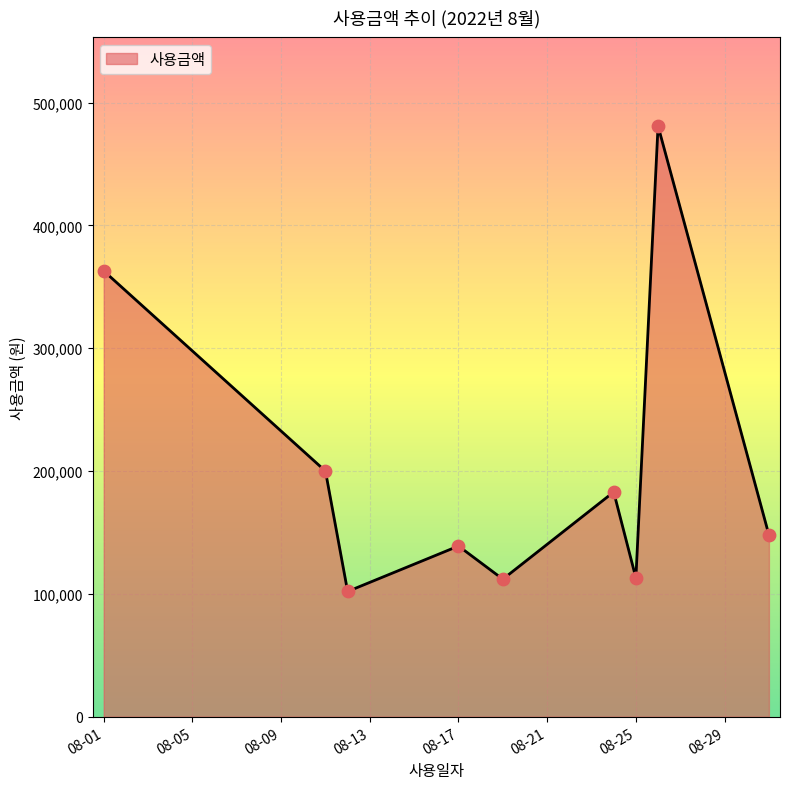

What is the difference between the maximum and minimum values?

379000